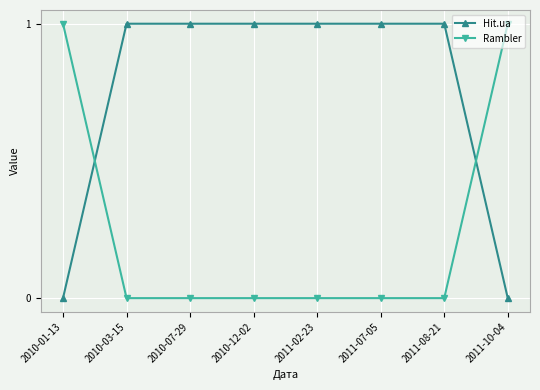

What is the difference between the maximum and minimum values in the Hit.ua series?

1